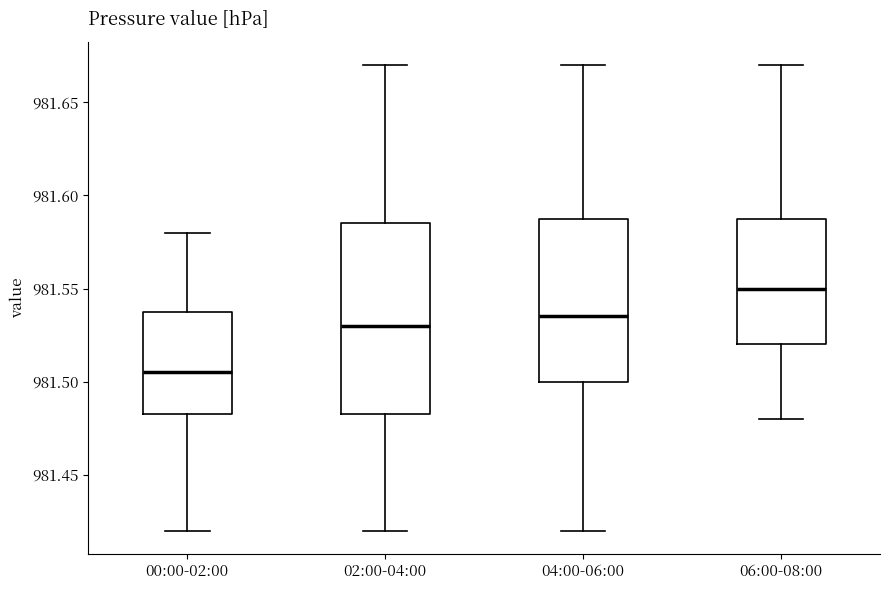

Reading left to right, read every box against the y-axis: the position of its median line, the range the box covers, and the ends of its whiskers. The values are not printed on the chart, so give them approximately, as read against the axis.

00:00-02:00: median 981.505, box 981.485 to 981.540, whiskers 981.420 to 981.580
02:00-04:00: median 981.530, box 981.485 to 981.585, whiskers 981.420 to 981.670
04:00-06:00: median 981.535, box 981.500 to 981.590, whiskers 981.420 to 981.670
06:00-08:00: median 981.550, box 981.520 to 981.590, whiskers 981.480 to 981.670